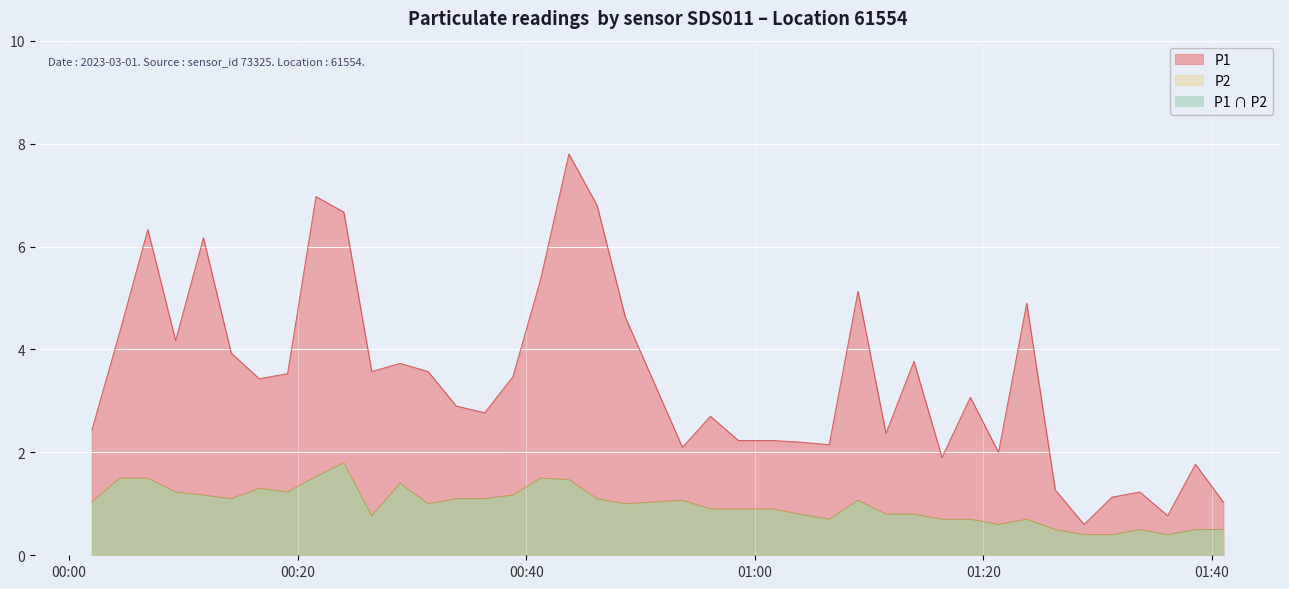

List the series in order of their peak value, lowest first.

P2, P1